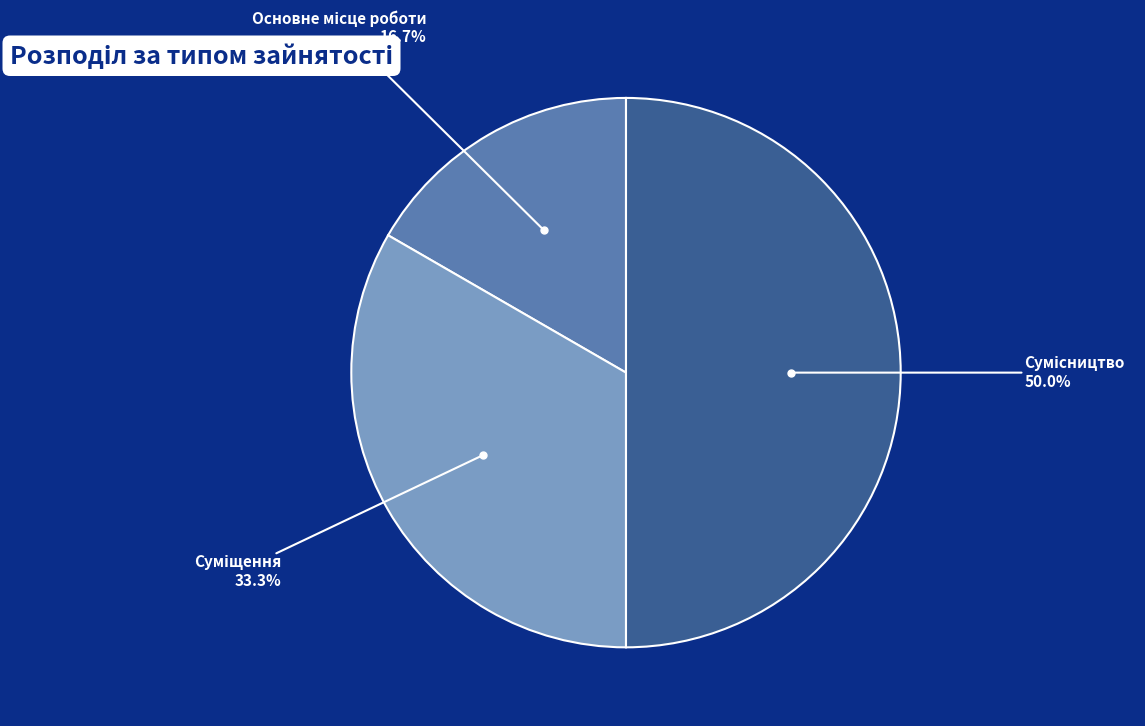

Which category has the biggest portion of the pie?

Сумісництво